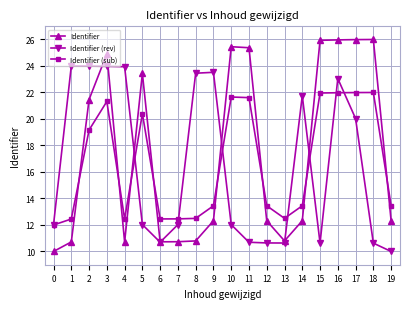

What is the difference between the highest and lowest values at 4?

13.2